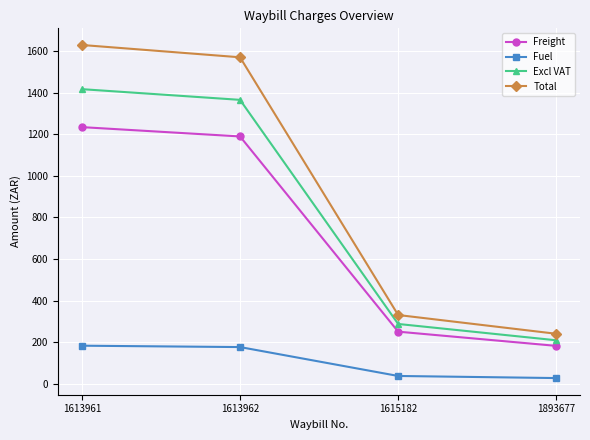

What is the value of the Excl VAT point at the 1st from the left?

1417.0